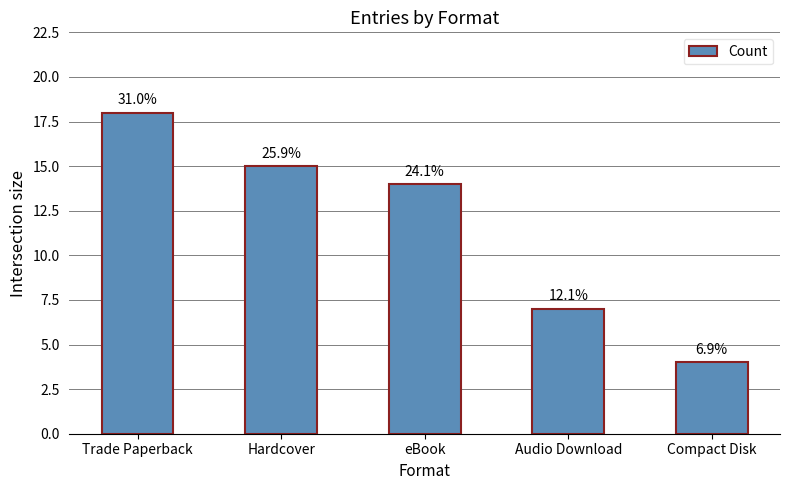

What is the value of the 3rd bar from the left?

14